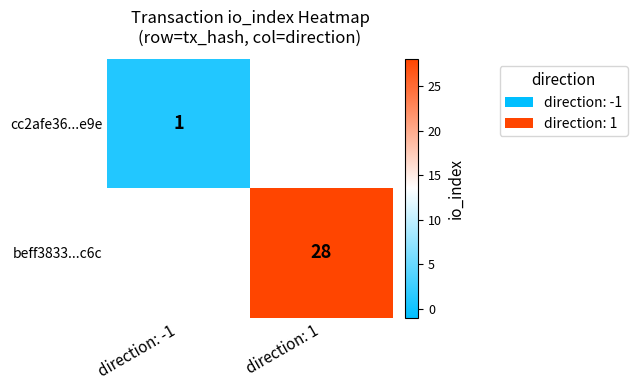

True or false: beff3833...c6c has a value of 28 at direction: 1.

True